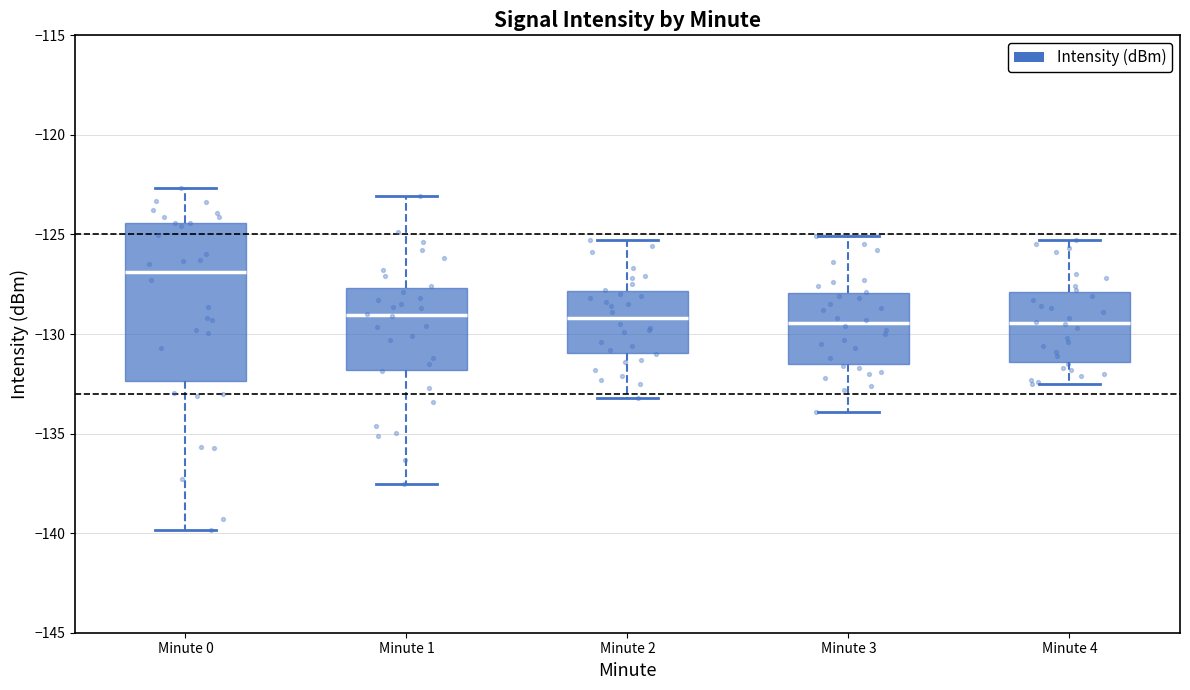

Reading left to right, transcribe this box plot: for each box, give where its median line is, the range the box spans, and where its two whiskers end, as read against the y-axis. The values are not printed on the chart, so give them approximately, as read against the axis.

Minute 0: median -127.0, box -132.5 to -124.5, whiskers -140.0 to -122.5
Minute 1: median -129.0, box -132.0 to -127.5, whiskers -137.5 to -123.0
Minute 2: median -129.0, box -131.0 to -128.0, whiskers -133.0 to -125.5
Minute 3: median -129.5, box -131.5 to -128.0, whiskers -134.0 to -125.0
Minute 4: median -129.5, box -131.5 to -128.0, whiskers -132.5 to -125.5